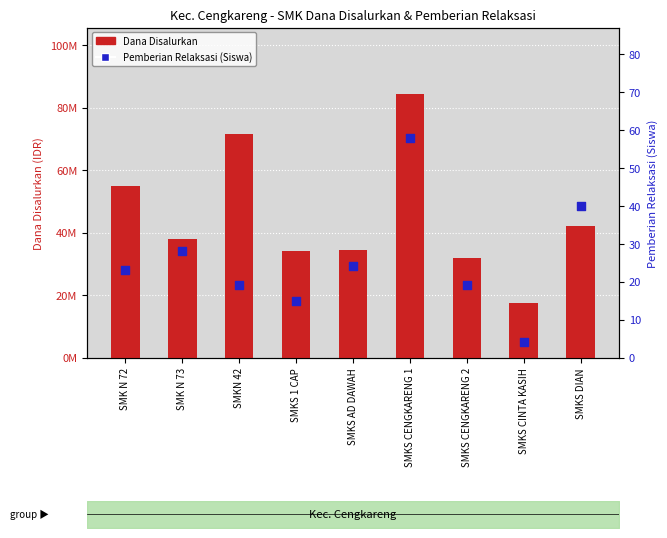

At how many categories does at least one series exceed 20835502?

8